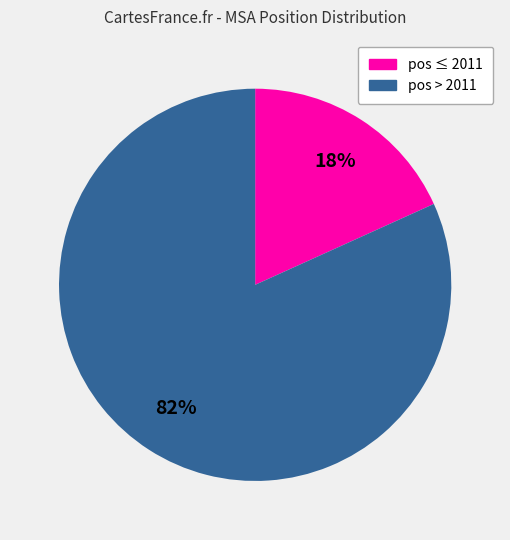

How many segments does this pie chart have?

2